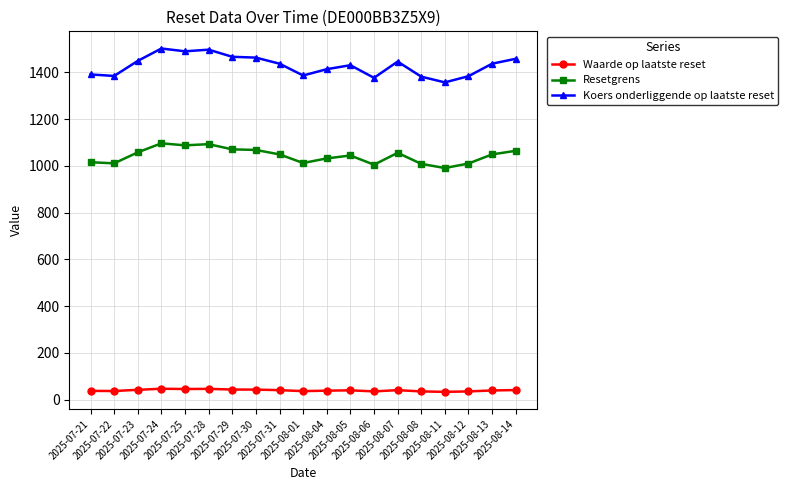

What is the label of the 12th point from the right?

2025-07-30